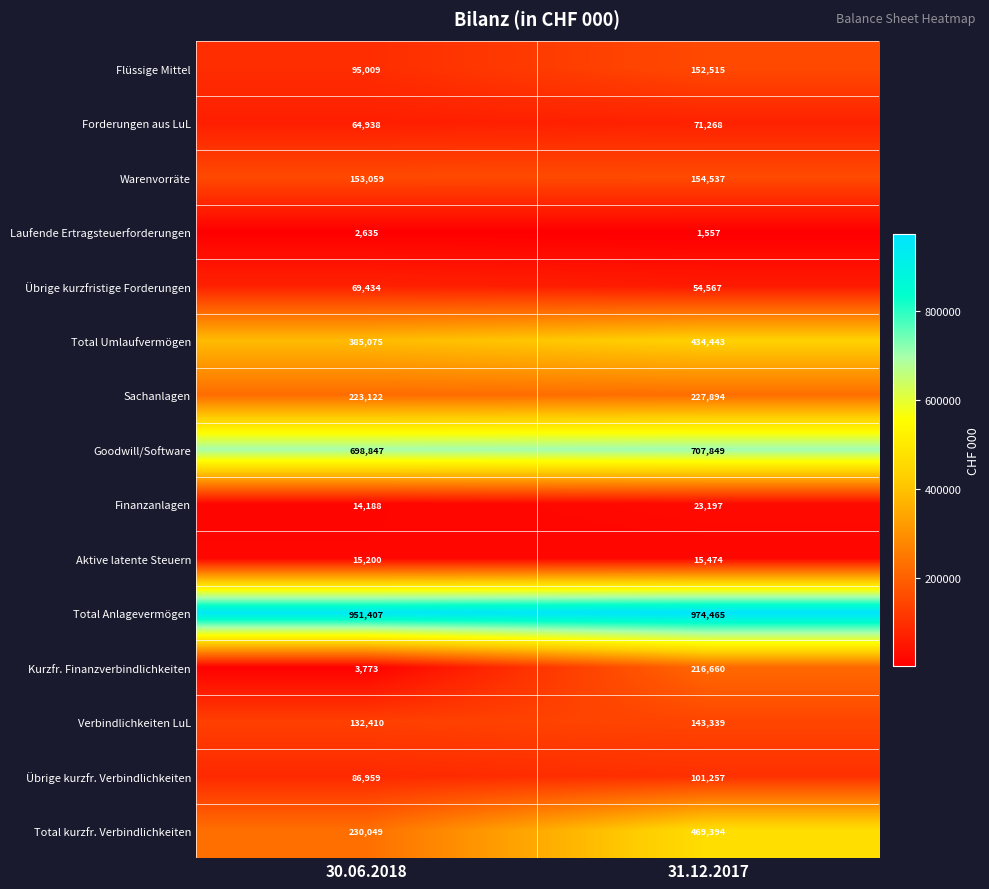

What is the total value across all series at 30.06.2018?

3126105